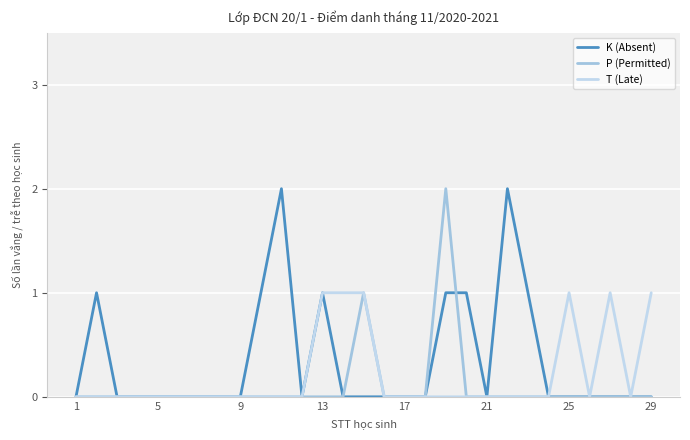

What are all the series names shown in the legend?

K (Absent), P (Permitted), T (Late)